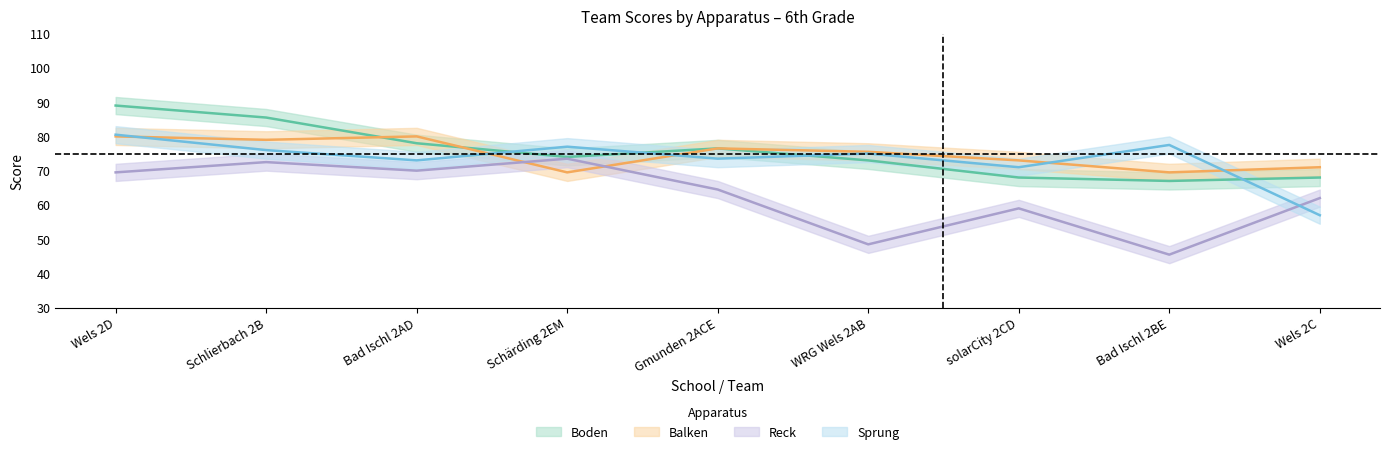

Which series changed the most between WRG Wels 2AB and solarCity 2CD?

Reck